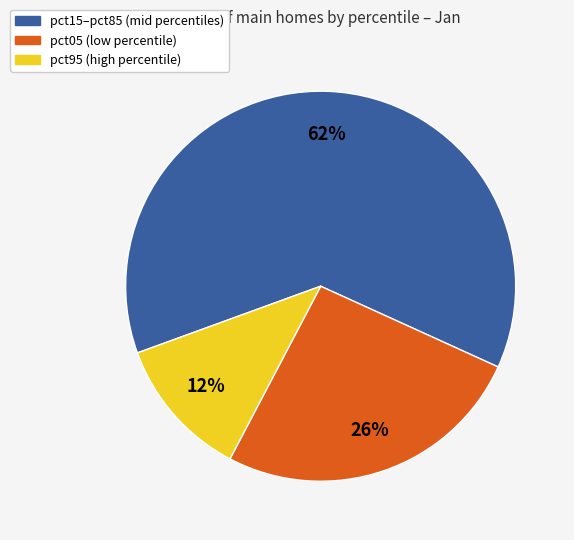

To the nearest percent, what is the average slice percentage?

33%